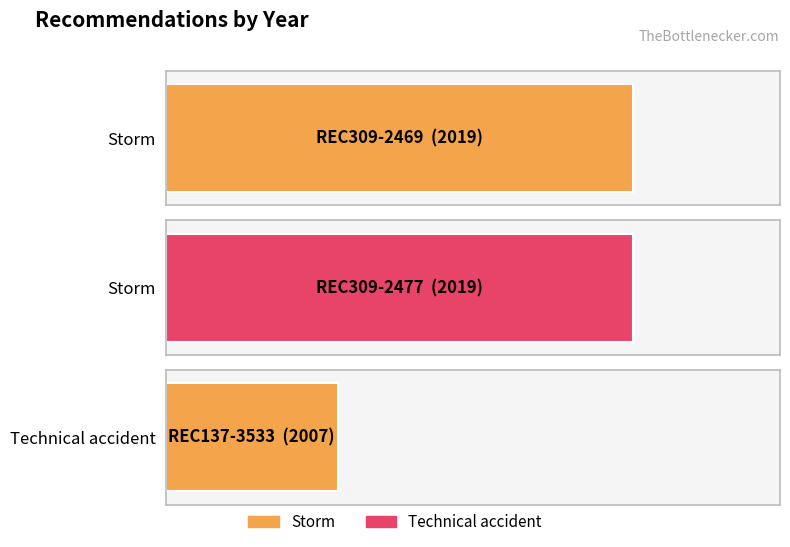

Does the chart contain any negative values?

No